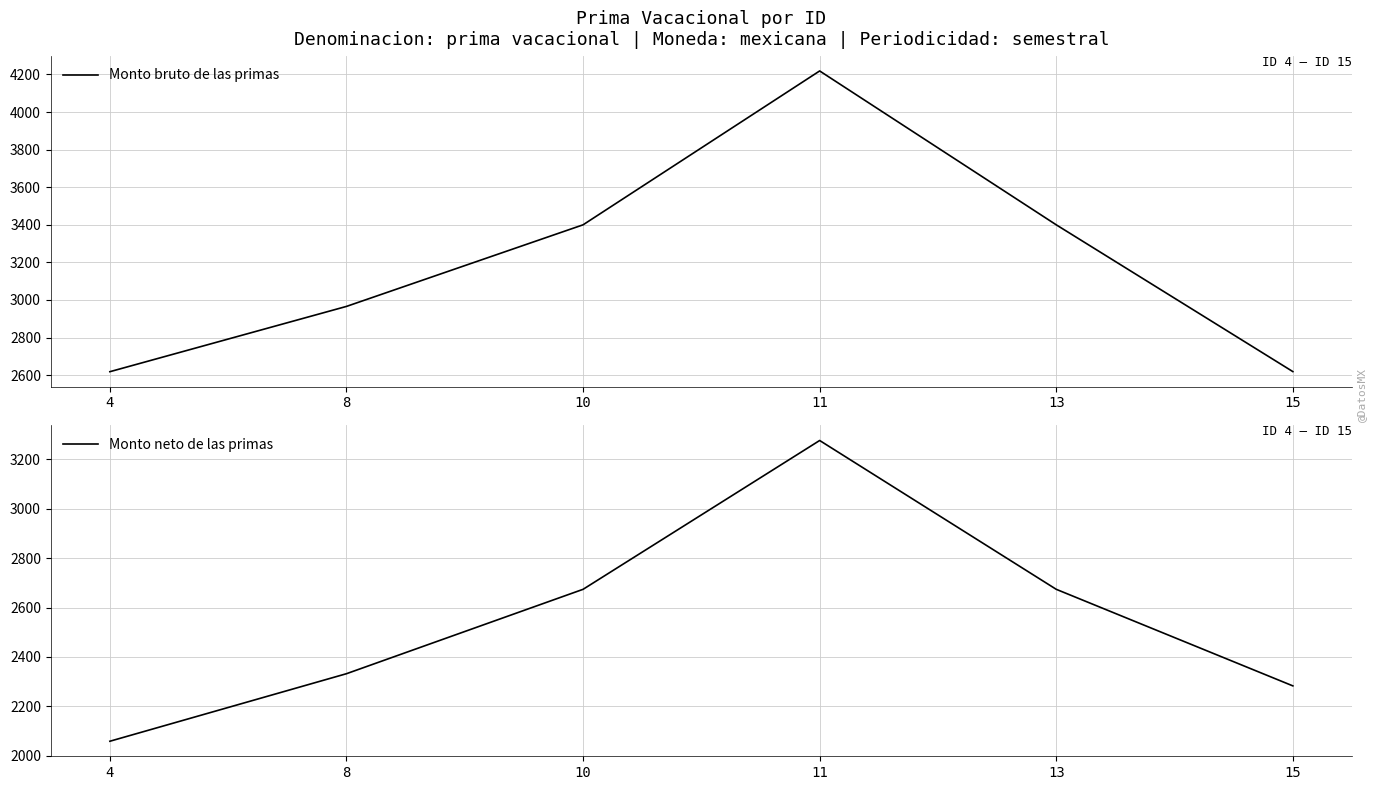

True or false: Monto bruto de las primas and Monto neto de las primas cross at least once.

False